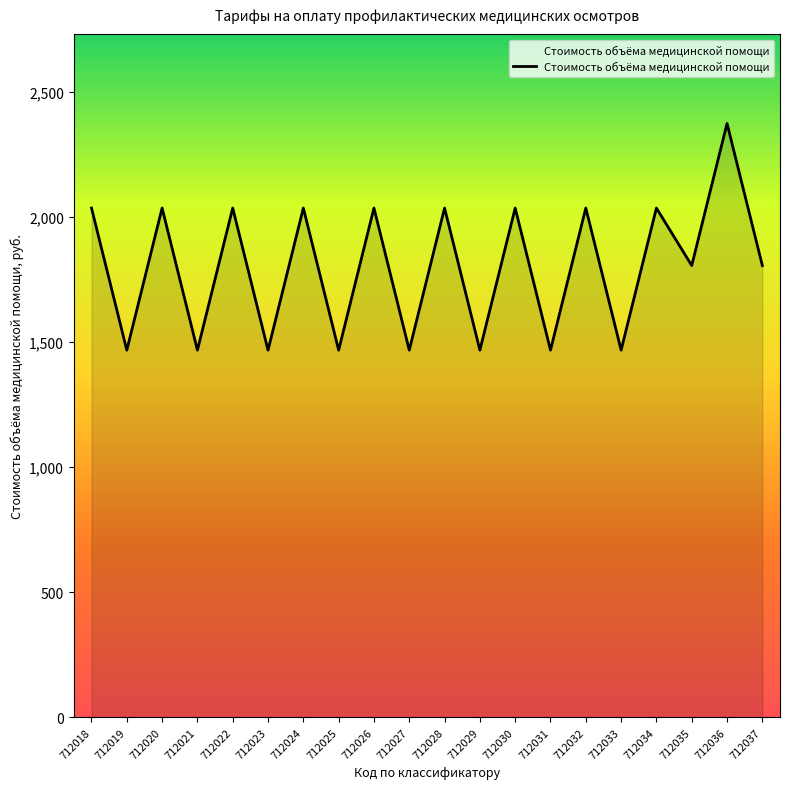

True or false: the data shows 802.3 at 712029.

False